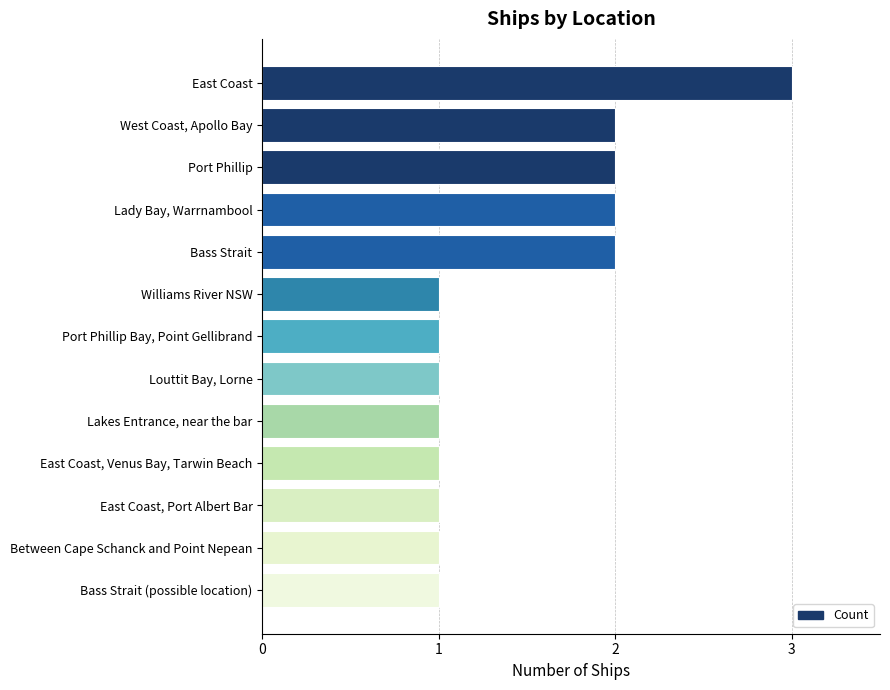

What is the maximum value shown in the chart?

3